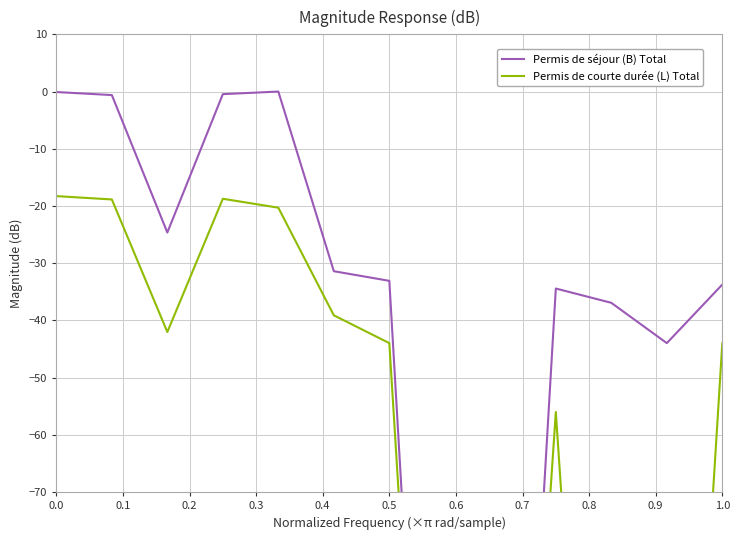

What is the value of the Permis de courte durée (L) Total point at the 10th from the left?

-56.0